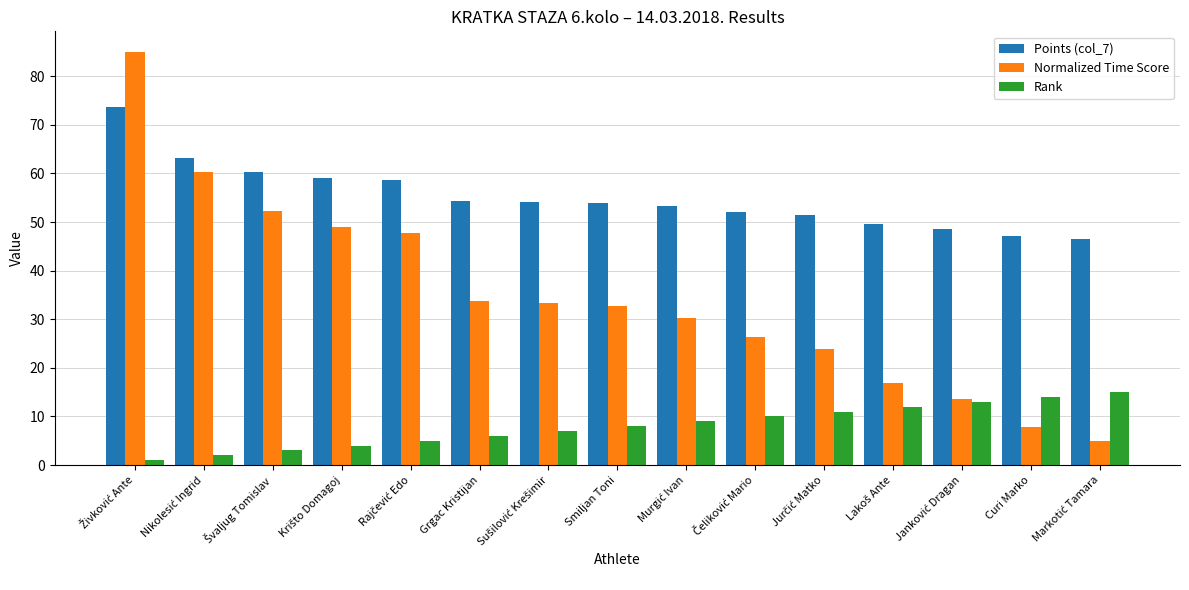

What is the highest value of the Rank series?

15.0